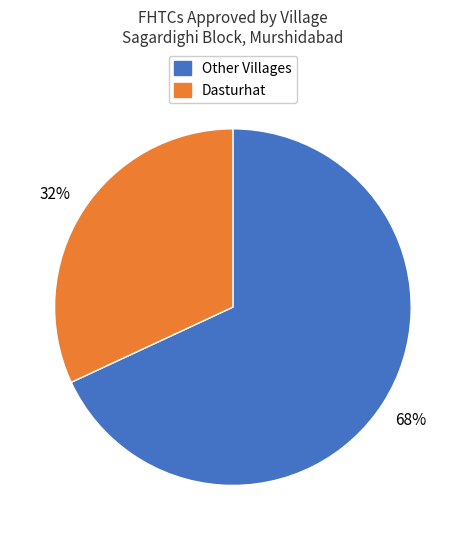

Is there any slice that represents more than half of the pie?

Yes